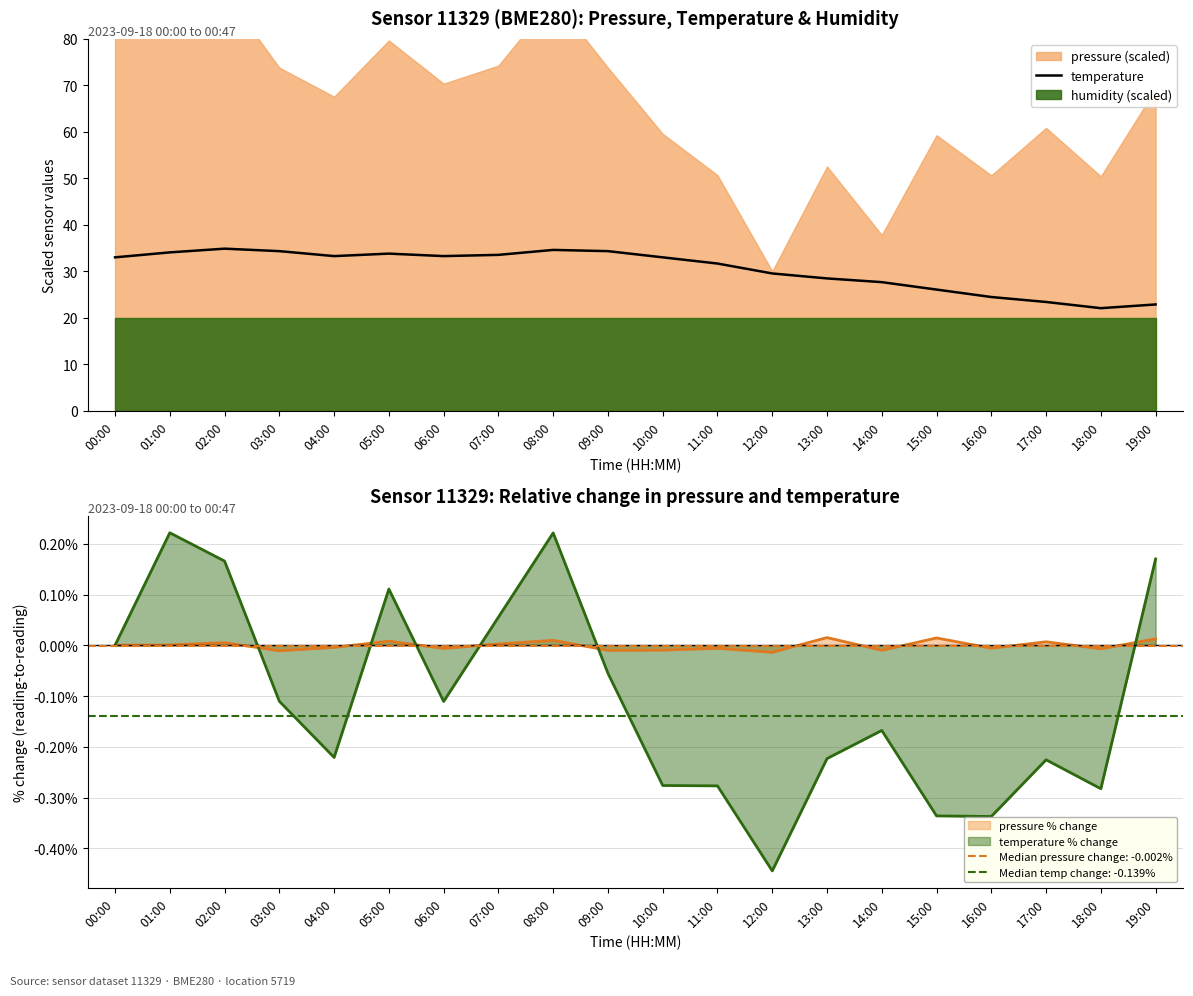

Where does the data first go above 33?

00:00